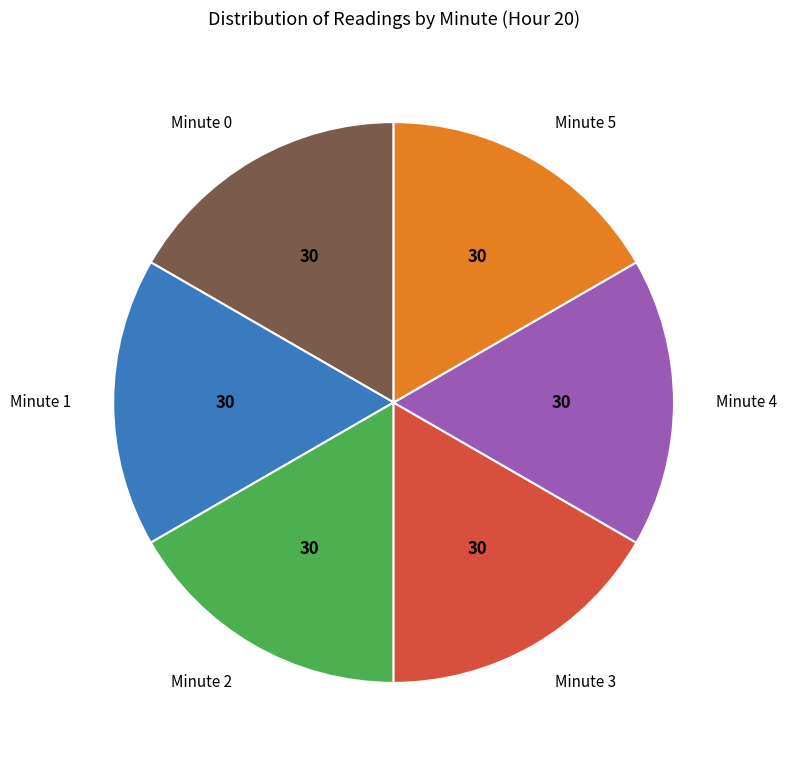

Does any single category account for the majority?

No